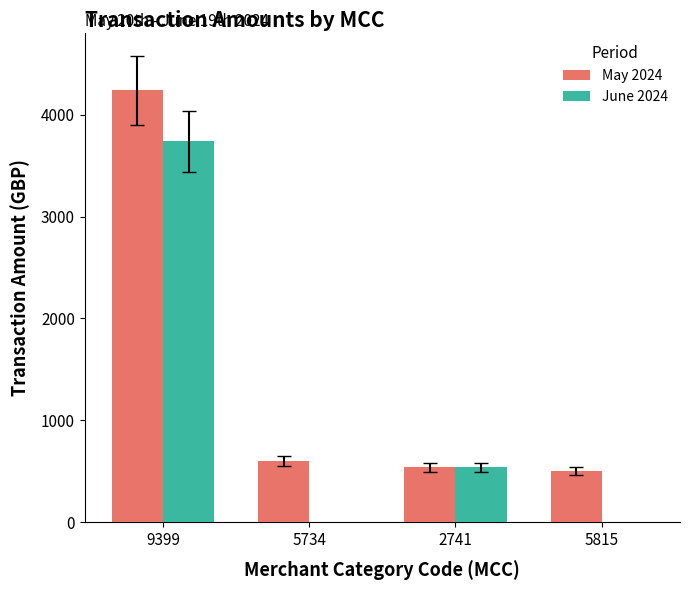

How many series are shown in this chart?

2